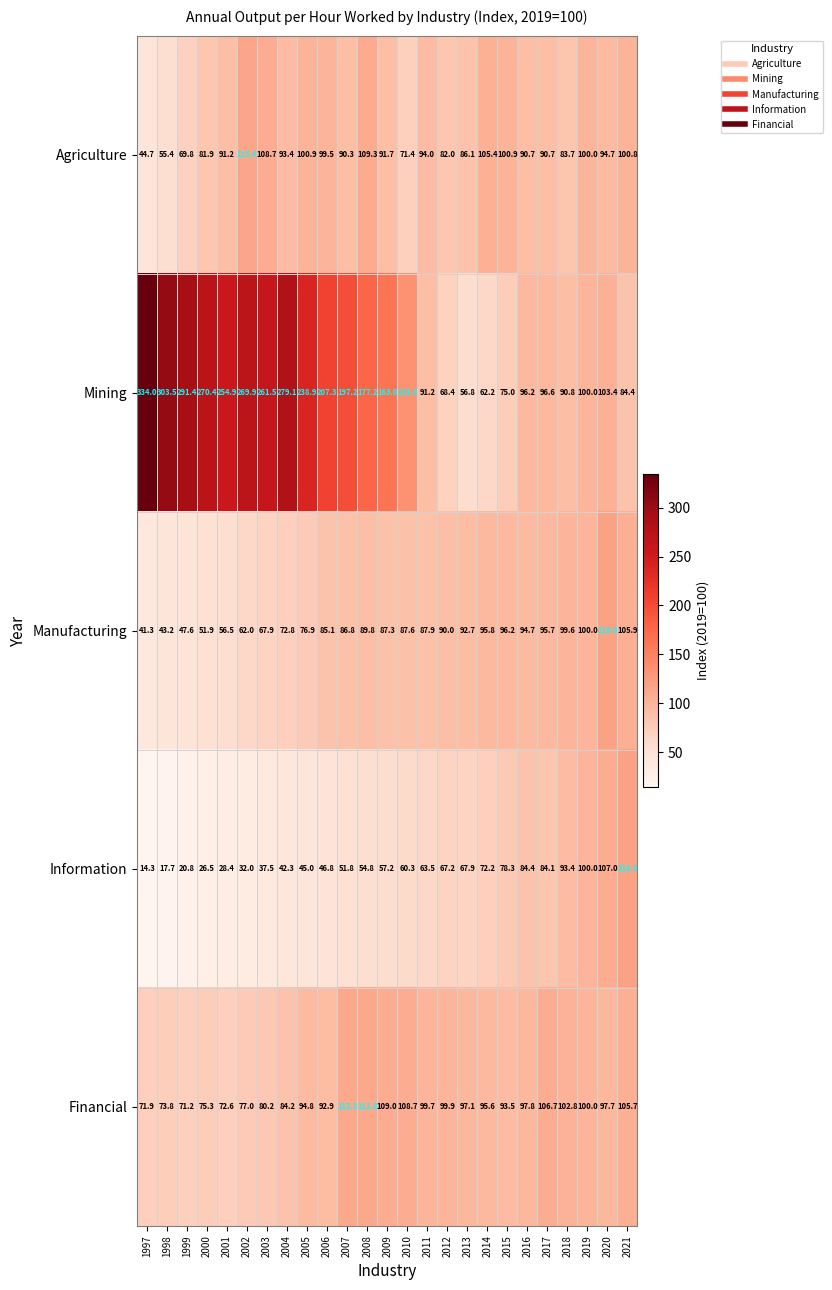

Which category has the lowest value across all series?

1997